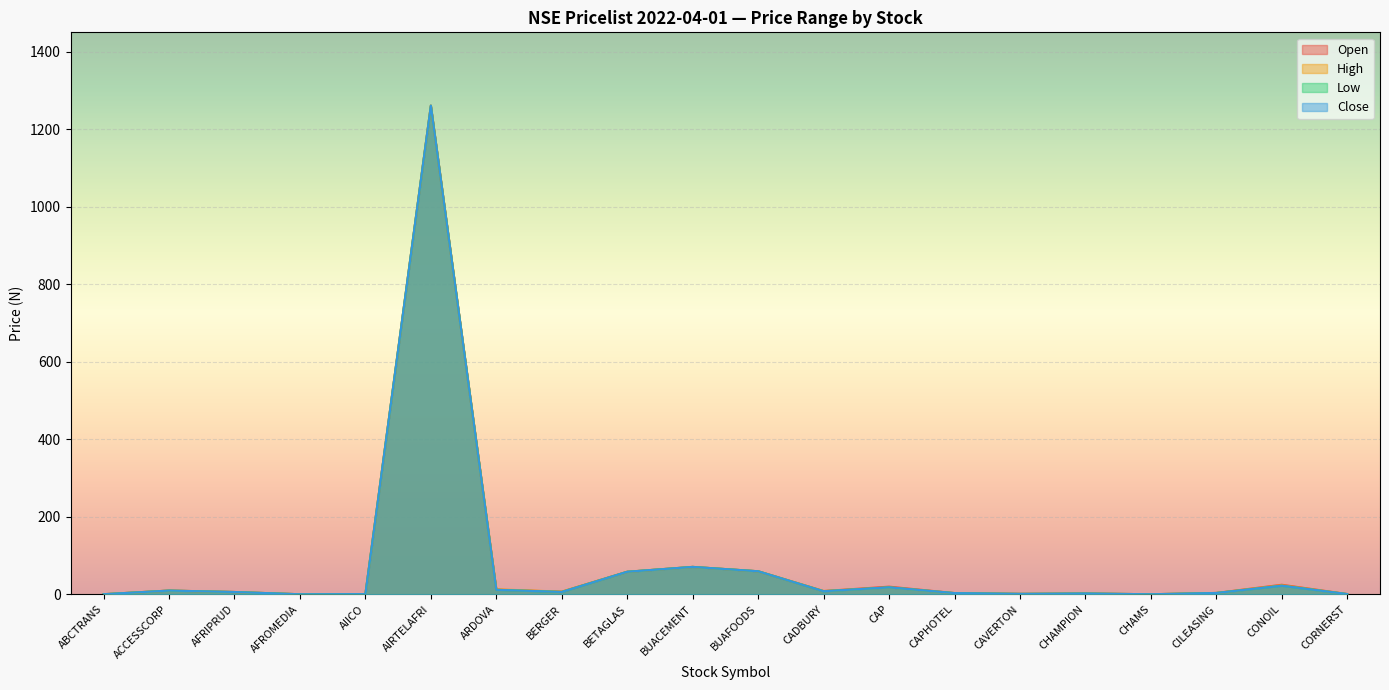

At which category does the chart reach its minimum across all series?

AFROMEDIA